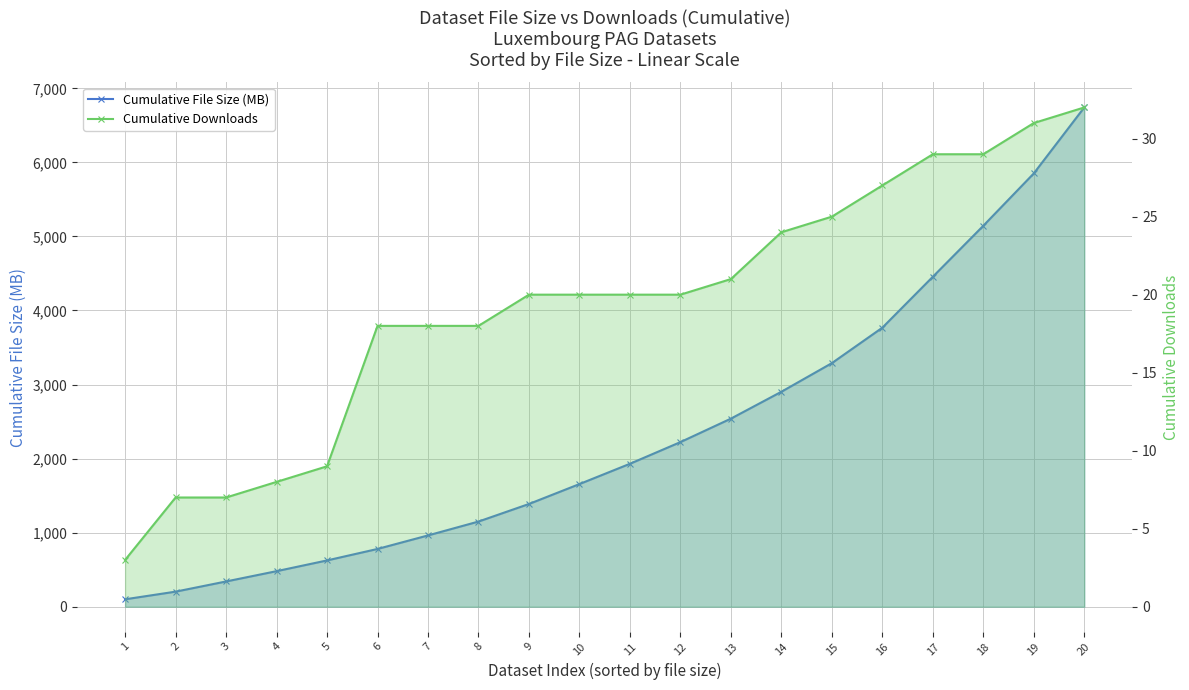

Is the value of Cumulative File Size (MB) at 13 greater than the value of Cumulative Downloads at 6?

Yes